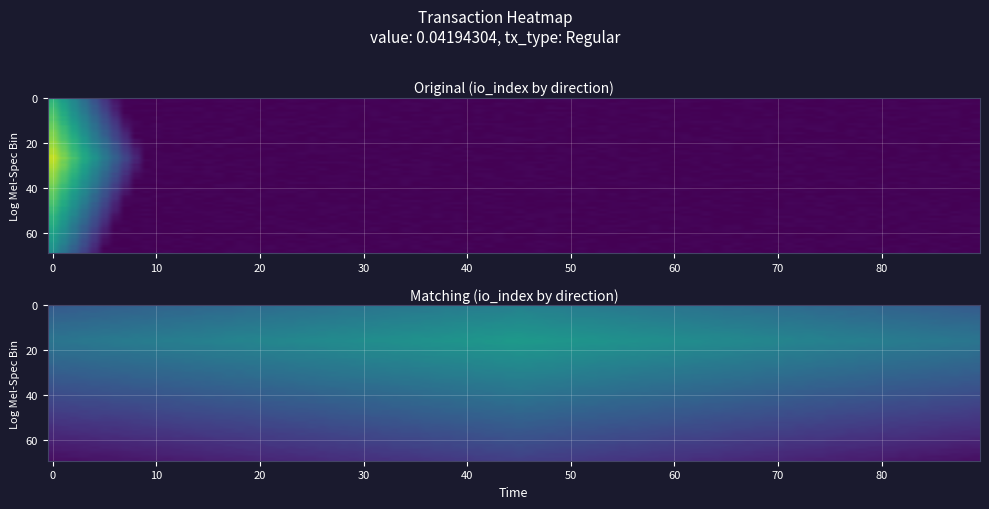

The value of 42fb907583e9b125e297cfd68a81a7e941b44bf at io_index is 4. True or false?

False